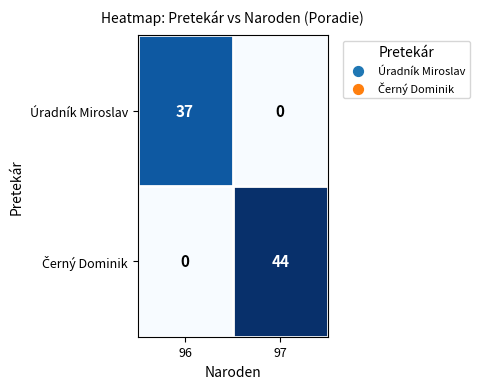

At which category is the sum across all series the highest?

97